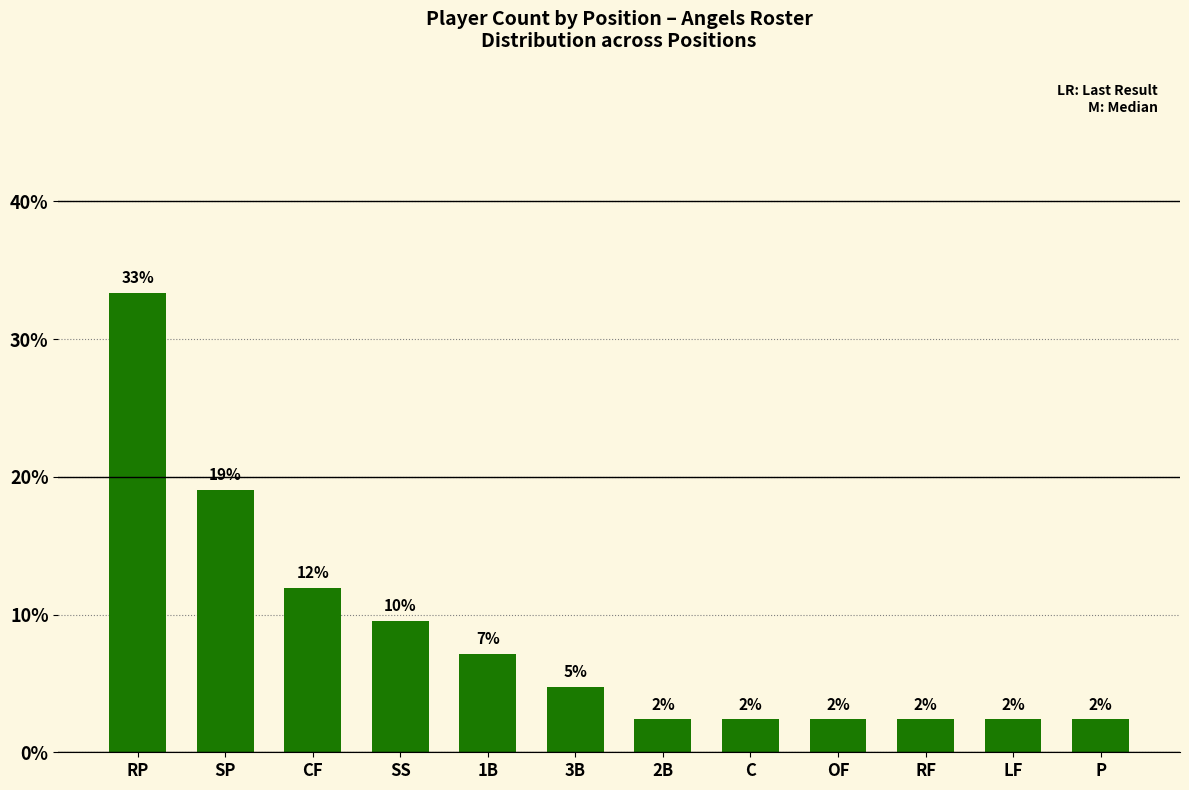

What is the smallest value displayed?

2.4